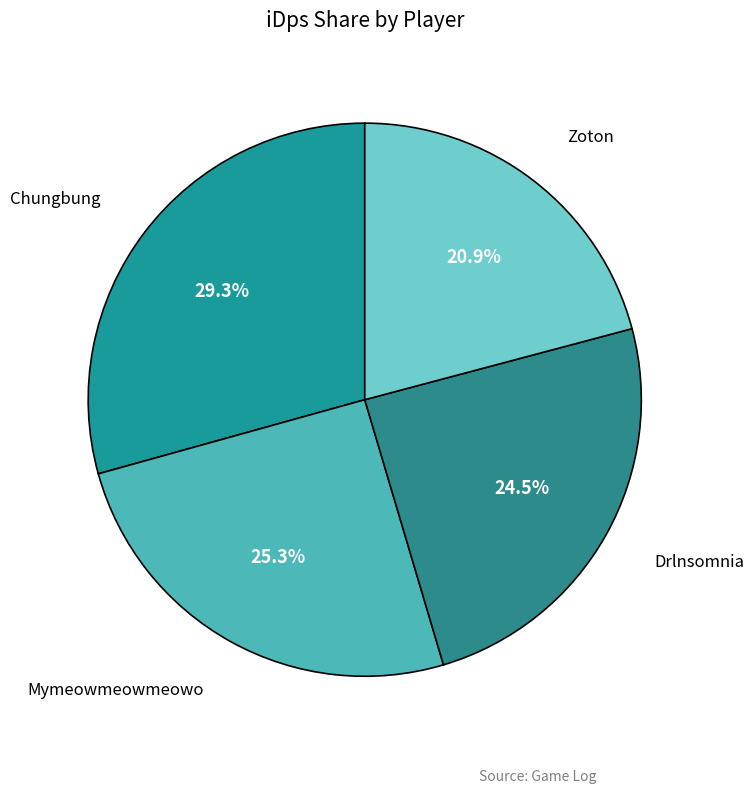

What percentage do Mymeowmeowmeowo and Drlnsomnia together represent?

49.8%